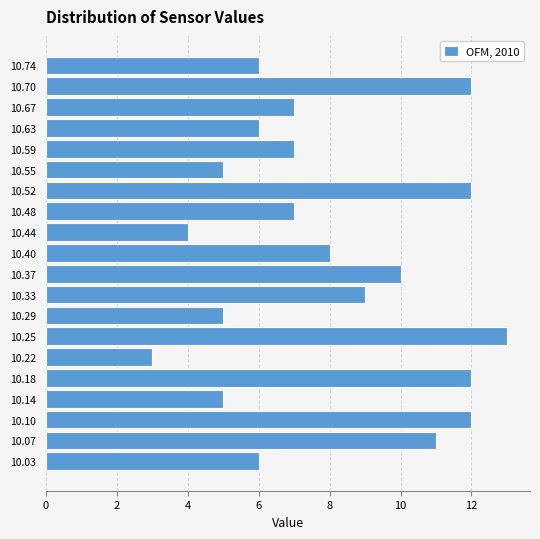

Over which range of the y-axis is the bar longest?

10.235 to 10.275